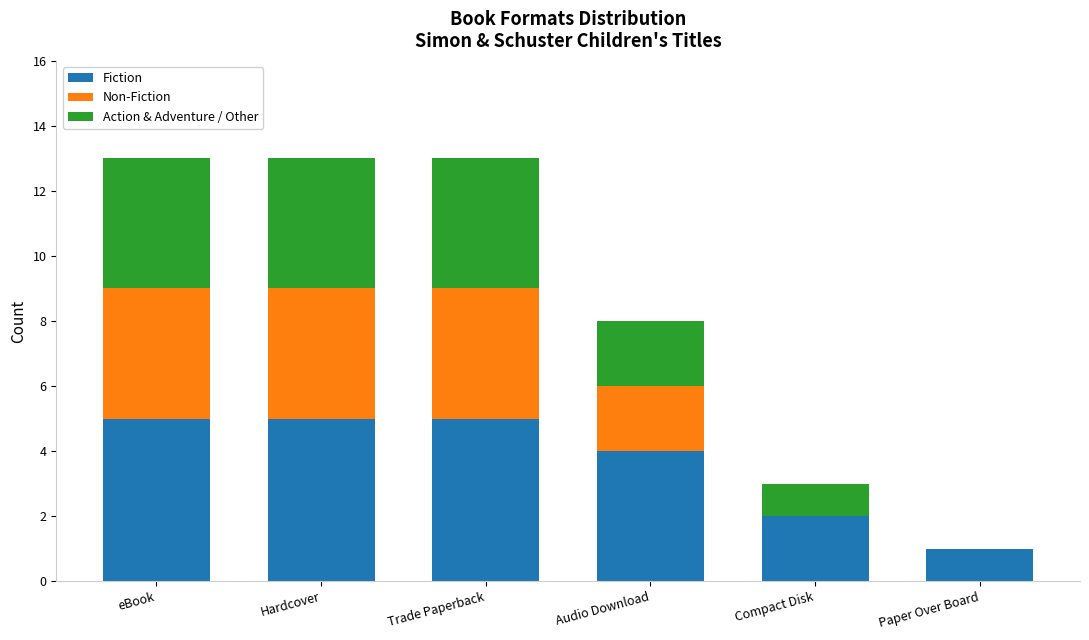

What is the sum of the Fiction values at eBook and Hardcover?

10